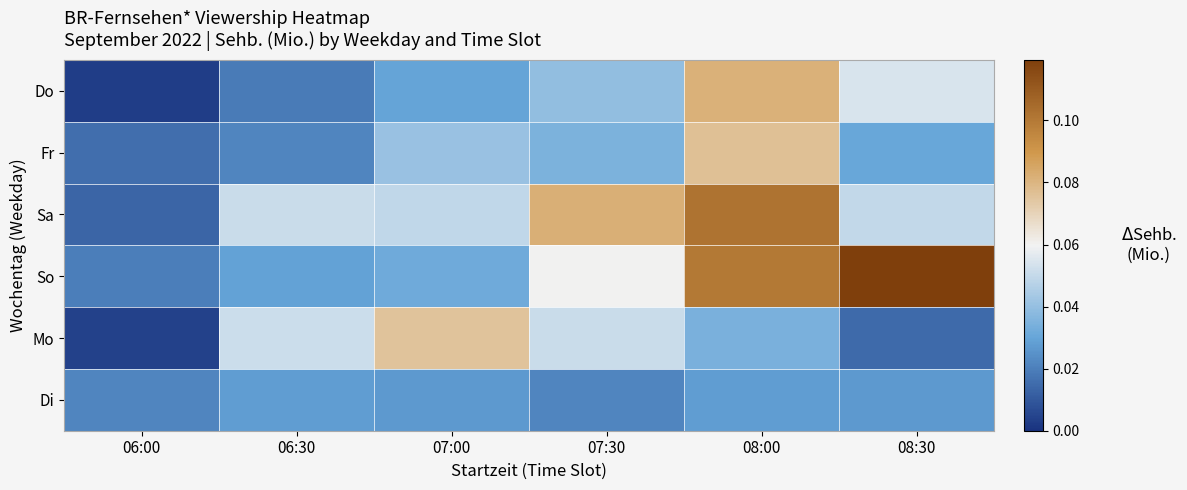

List the series in order of their peak value, highest first.

So, Sa, Do, Fr, Mo, Di